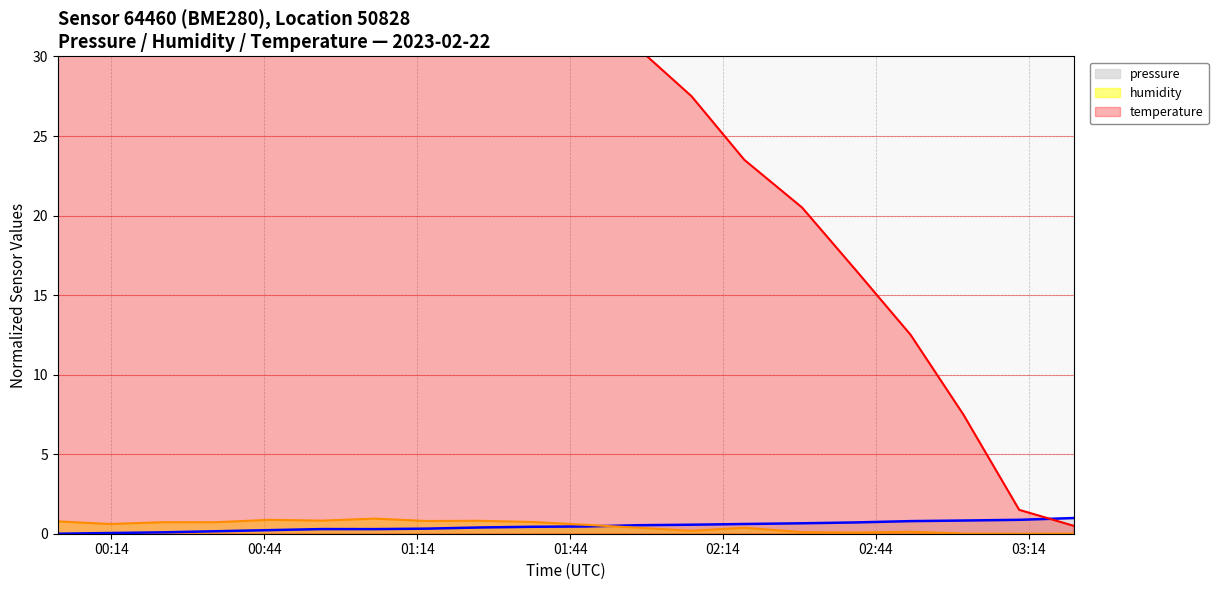

What is the average value of the humidity series?

0.5